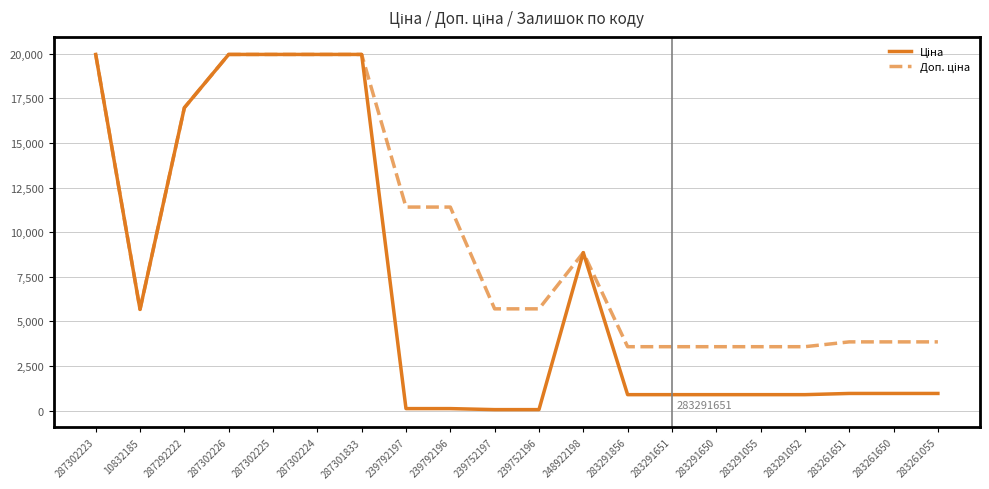

What is the total value across all series at 283261055?

4817.6